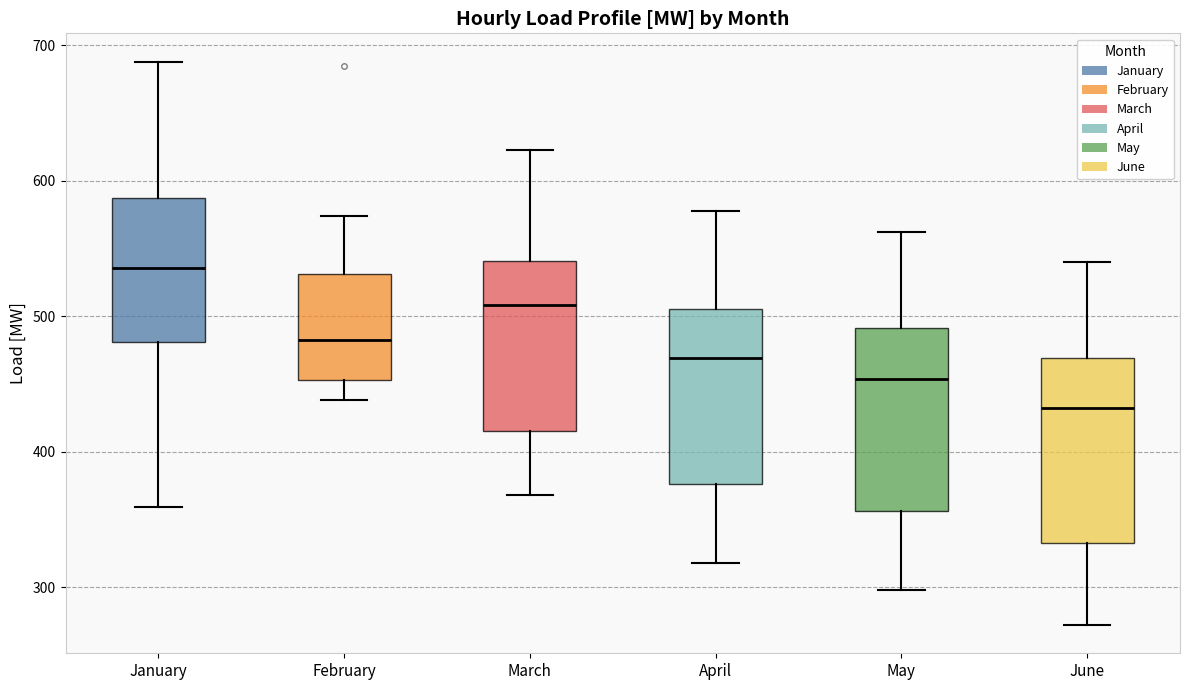

Reading left to right, transcribe this box plot: for each box, give where its median line is, the range the box spans, and where its two whiskers end, as read against the y-axis. The values are not printed on the chart, so give them approximately, as read against the axis.

January: median 540, box 480 to 590, whiskers 360 to 690
February: median 480, box 450 to 530, whiskers 440 to 570
March: median 510, box 420 to 540, whiskers 370 to 620
April: median 470, box 380 to 510, whiskers 320 to 580
May: median 450, box 360 to 490, whiskers 300 to 560
June: median 430, box 330 to 470, whiskers 270 to 540